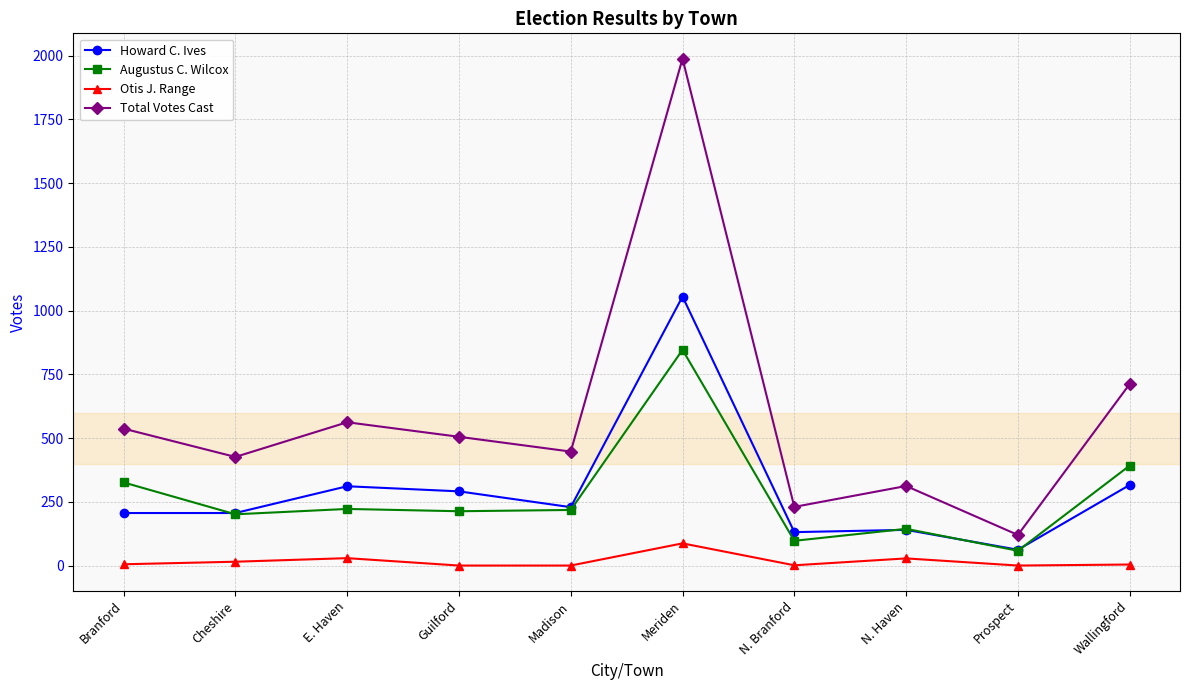

What is the approximate value of Total Votes Cast at N. Haven, to the nearest 100?

300